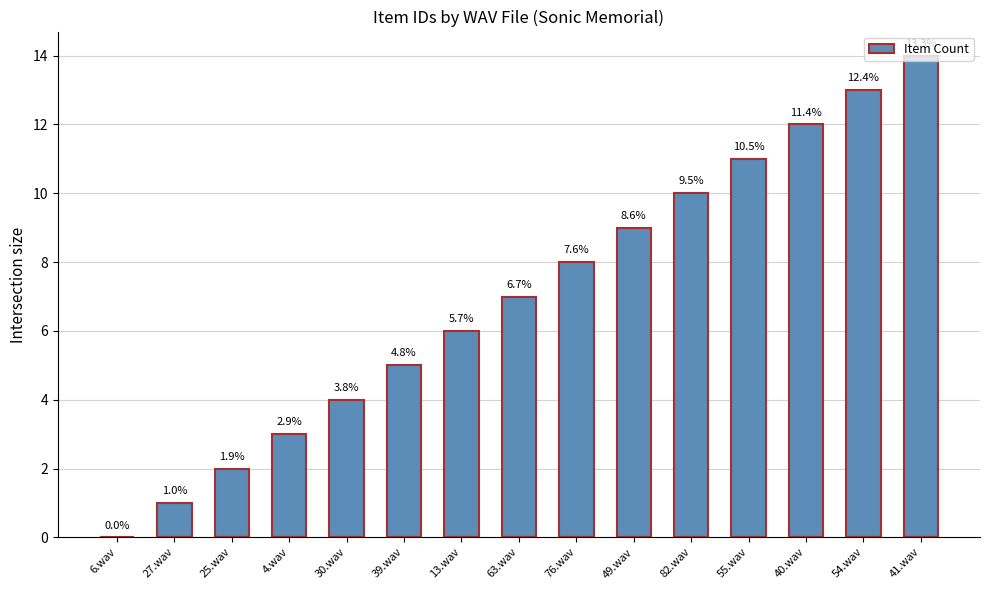

Rank the categories by value from lowest to highest.

6.wav, 27.wav, 25.wav, 4.wav, 30.wav, 39.wav, 13.wav, 63.wav, 76.wav, 49.wav, 82.wav, 55.wav, 40.wav, 54.wav, 41.wav